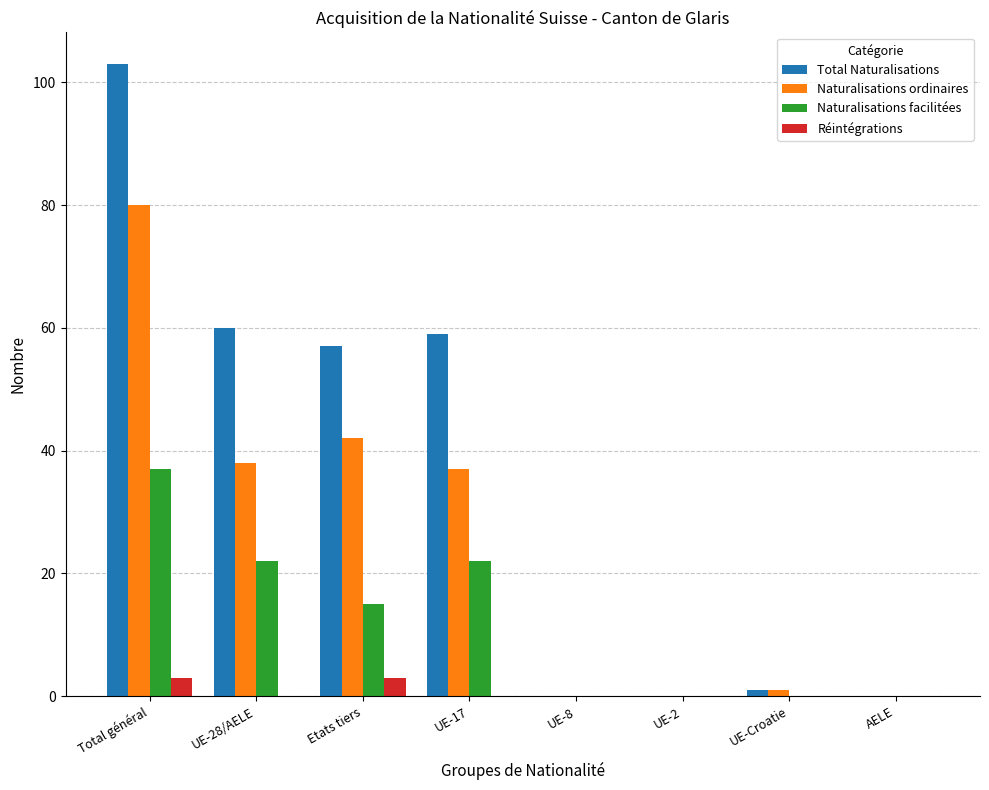

Which series changed the most between UE-17 and AELE?

Total Naturalisations